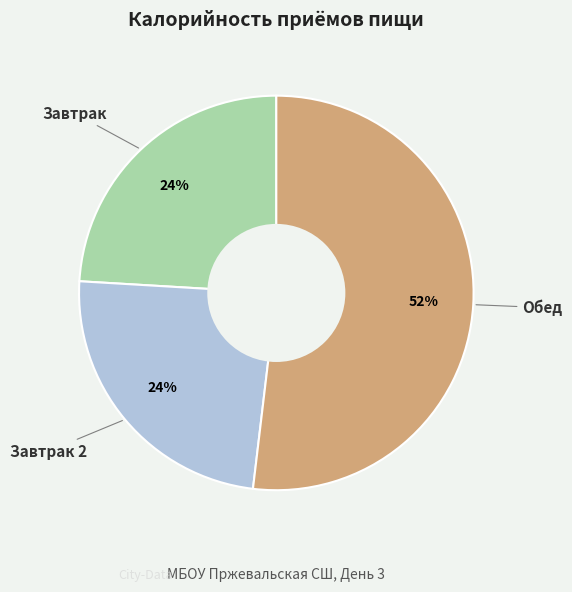

Is there any slice that represents more than half of the pie?

Yes